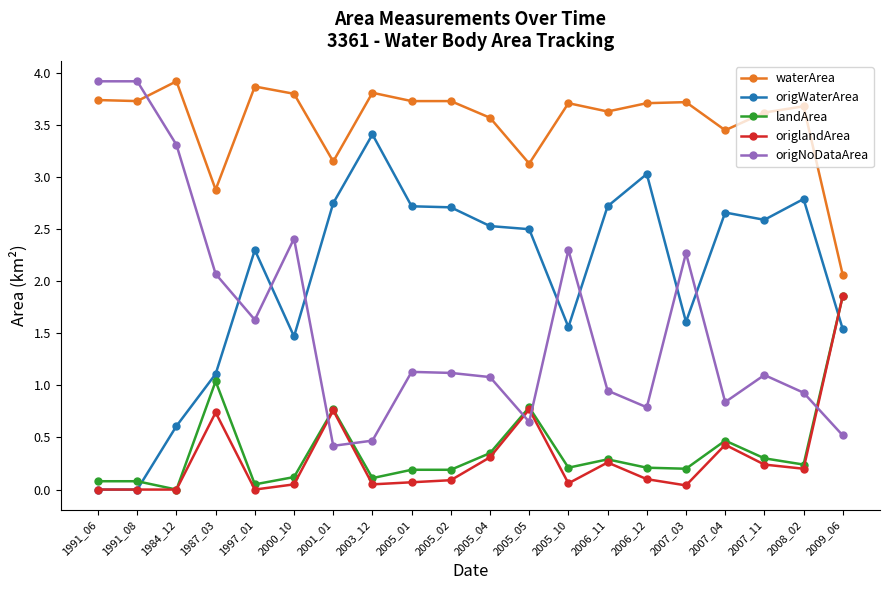

What is the spread (max minus min) of values at 2007_11?

3.4